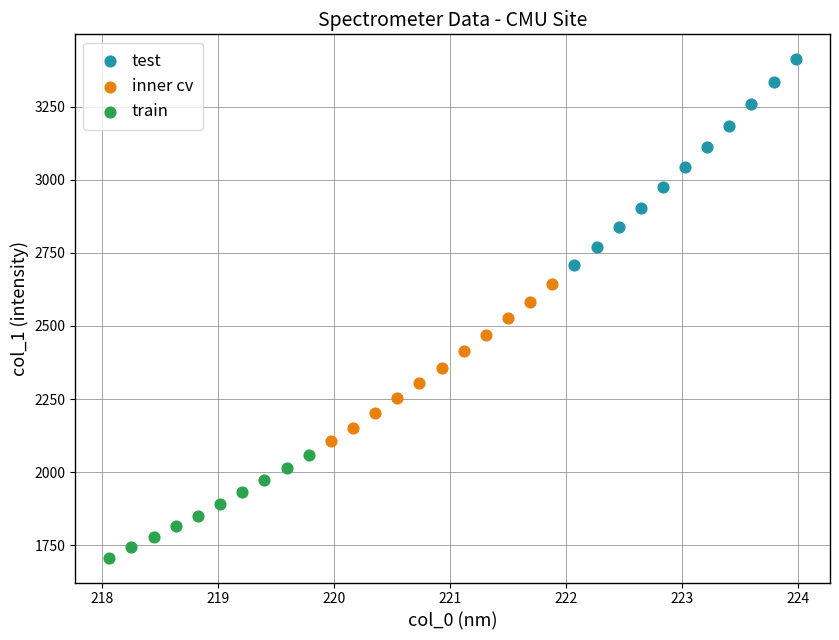

Which series reaches the minimum Y coordinate?

train